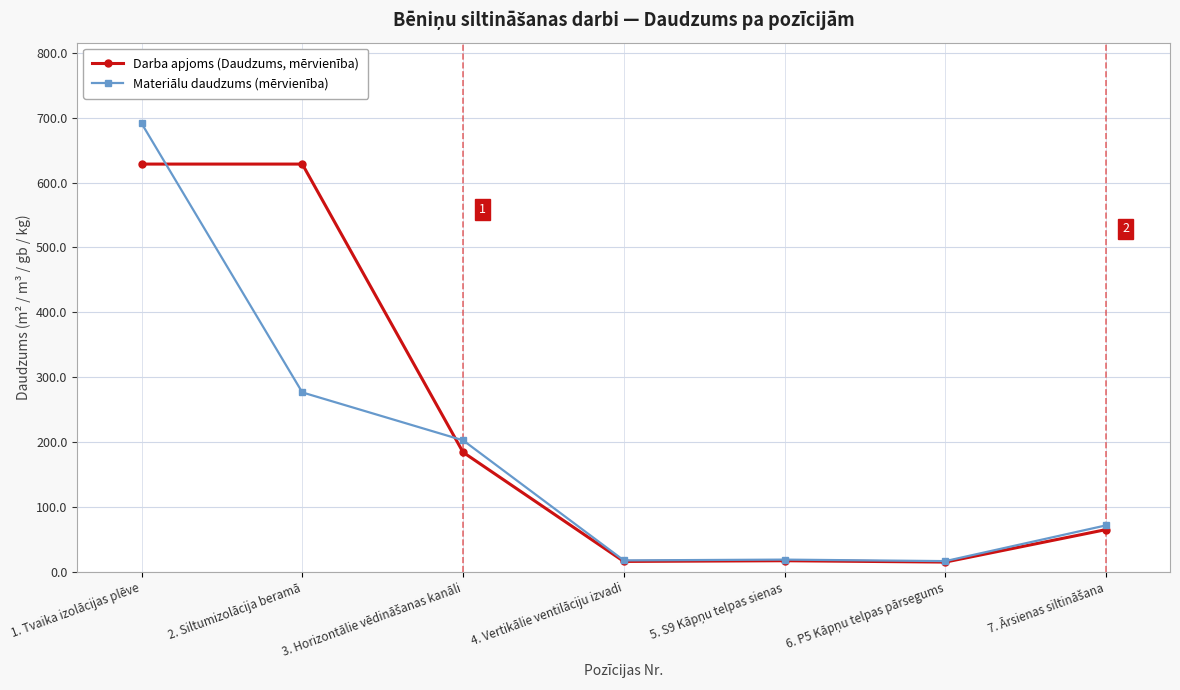

How many values in the Materiālu daudzums (mērvienība) series exceed 71?

4